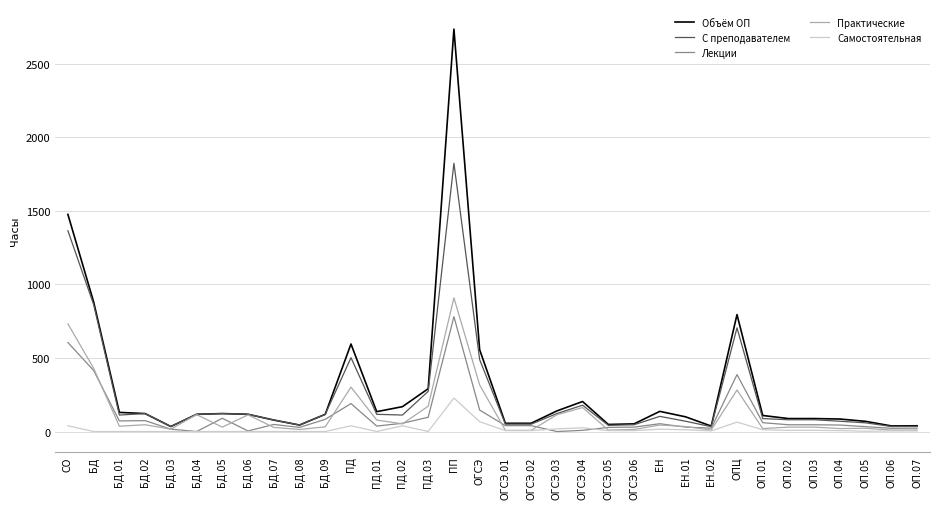

Which series has the largest range (max minus min)?

Объём ОП